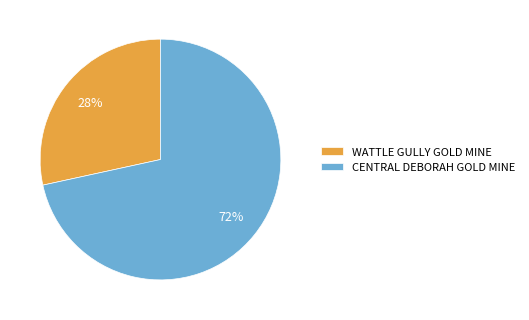

How many segments does this pie chart have?

2